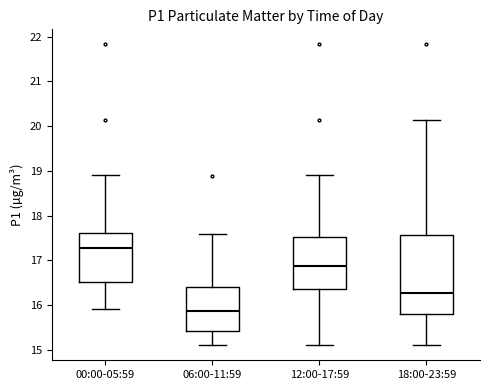

Which box's median line is the lowest?

06:00-11:59